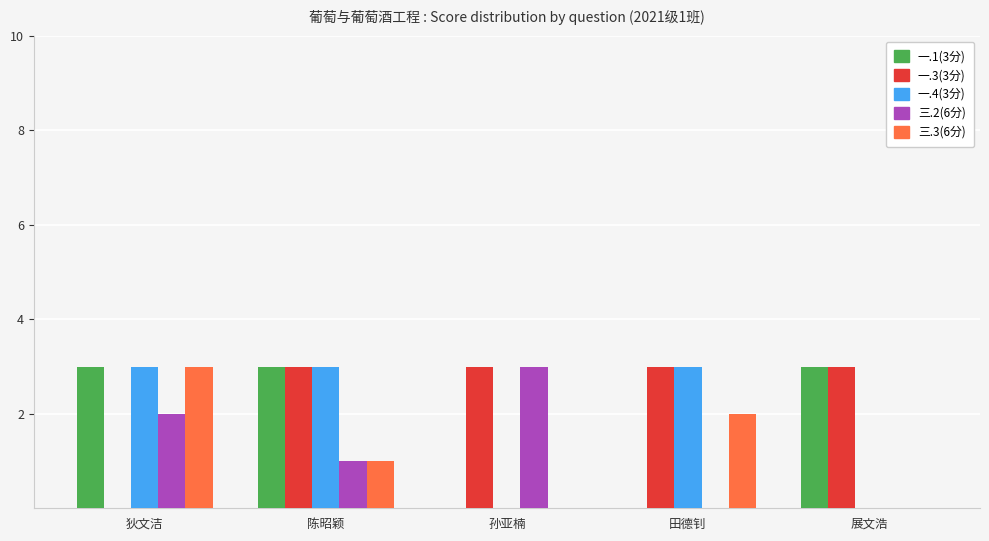

Which series changed the most between 狄文洁 and 陈昭颖?

一.3(3分)